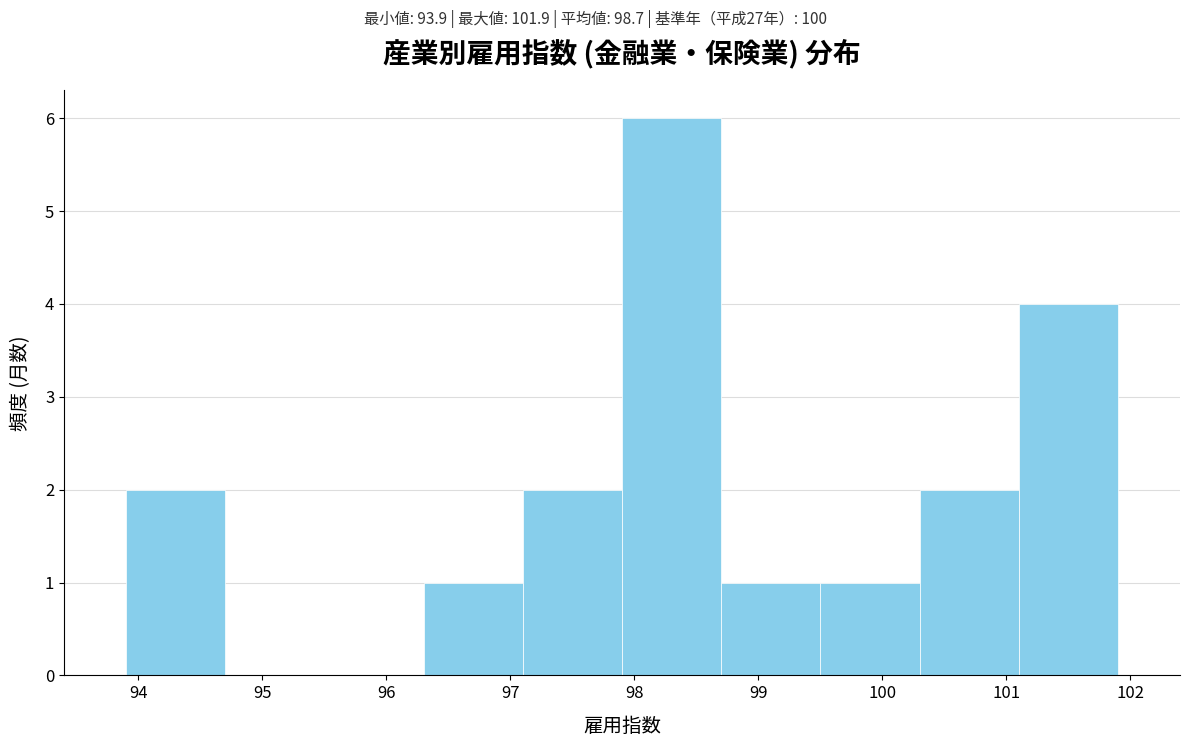

Reading left to right, list every bar in this chart as the range it spans on the x-axis followed by its height. The values are not printed on the chart, so give them approximately, as read against the axis.

93.9 to 94.7: 2
94.7 to 95.5: 0
95.5 to 96.3: 0
96.3 to 97.1: 1
97.1 to 97.9: 2
97.9 to 98.7: 6
98.7 to 99.5: 1
99.5 to 100.3: 1
100.3 to 101.1: 2
101.1 to 101.9: 4